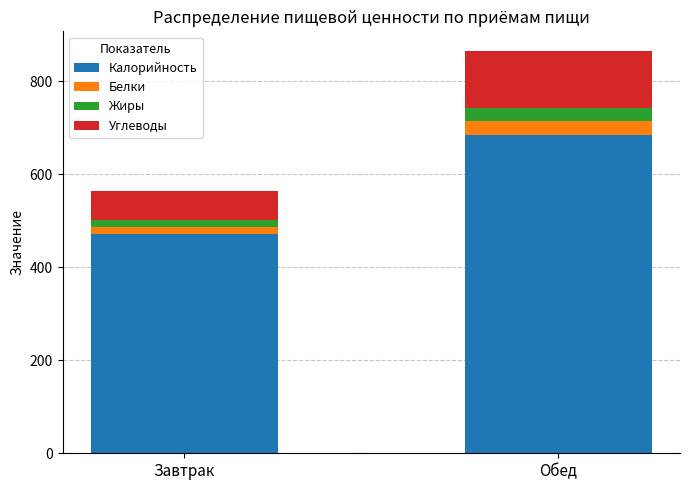

What is the minimum value for Калорийность?

471.6